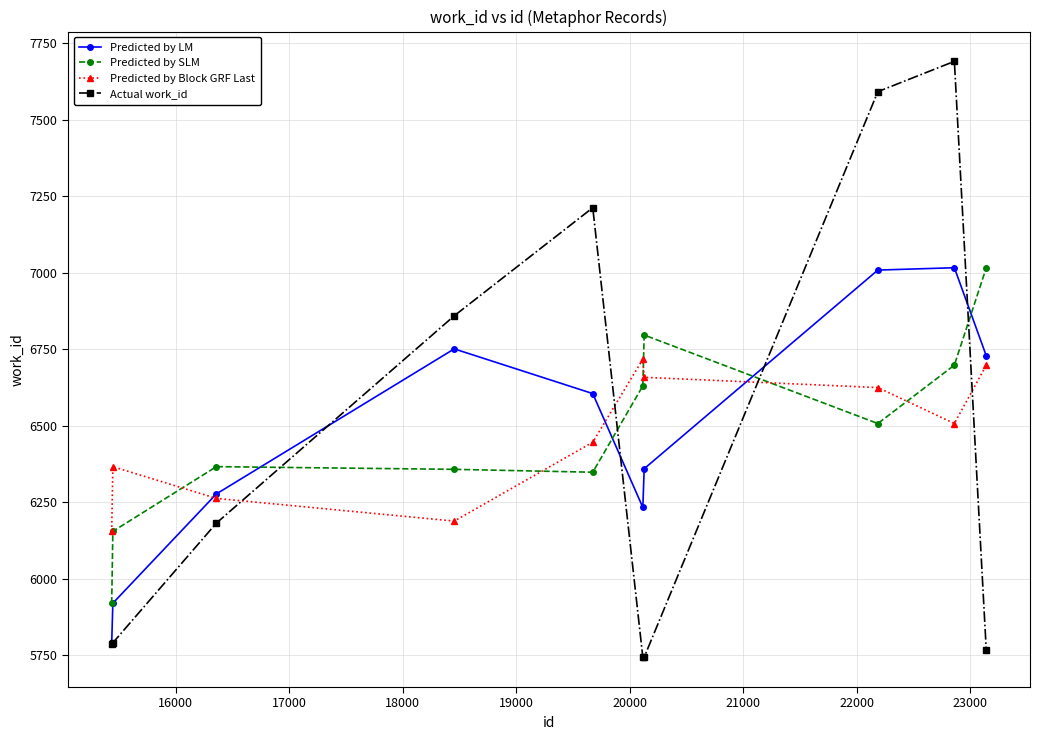

What is the minimum value for Predicted by LM?

5789.5